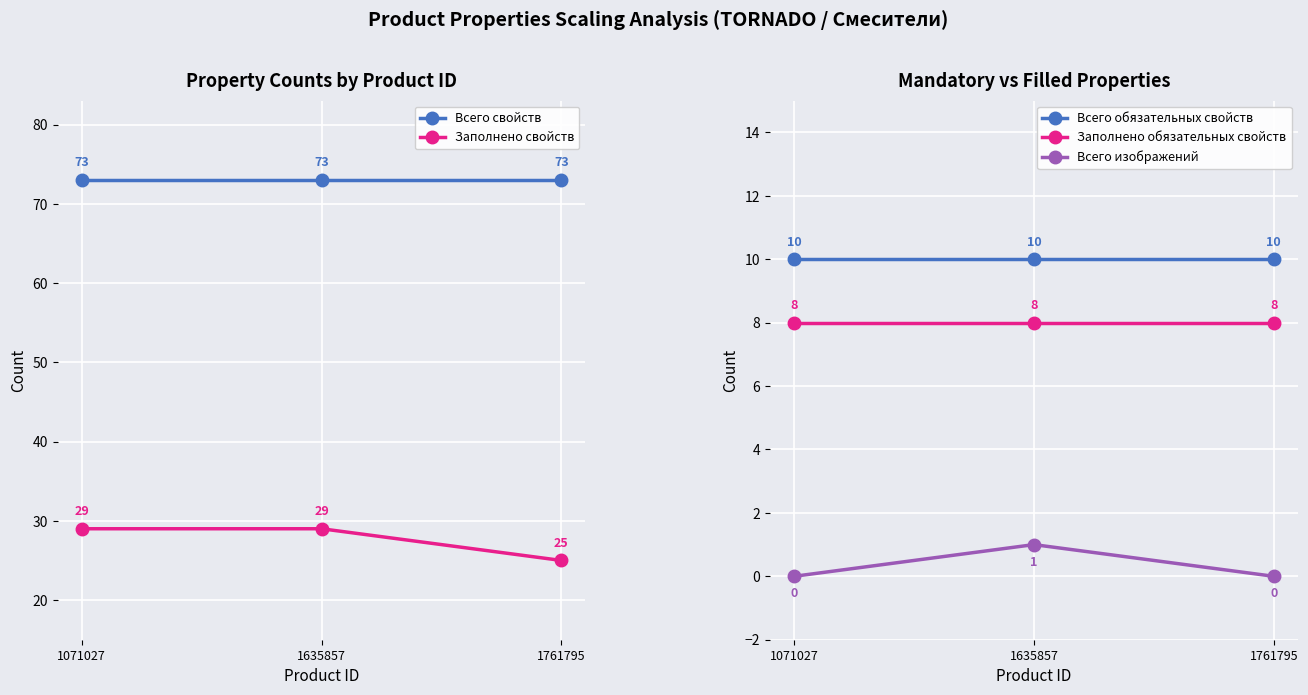

Count the number of categories in the chart.

3